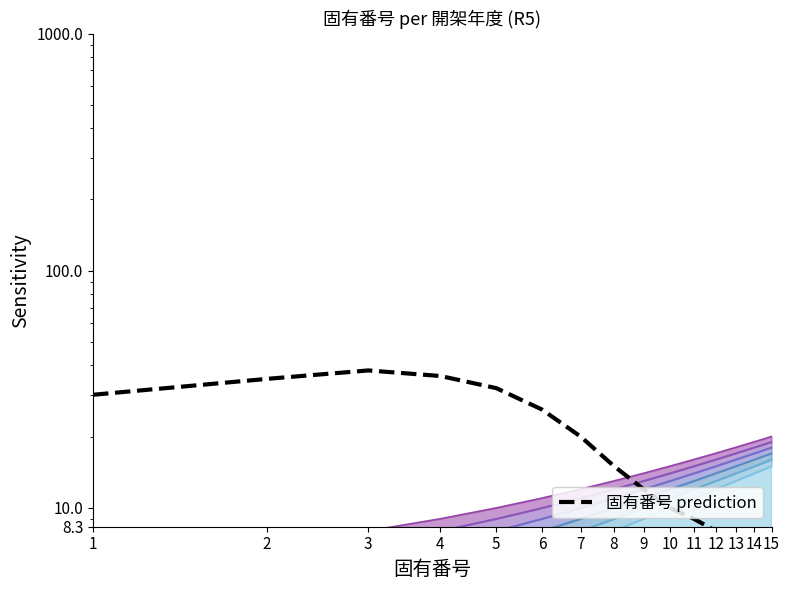

Which has a higher value, 10 or 14?

10